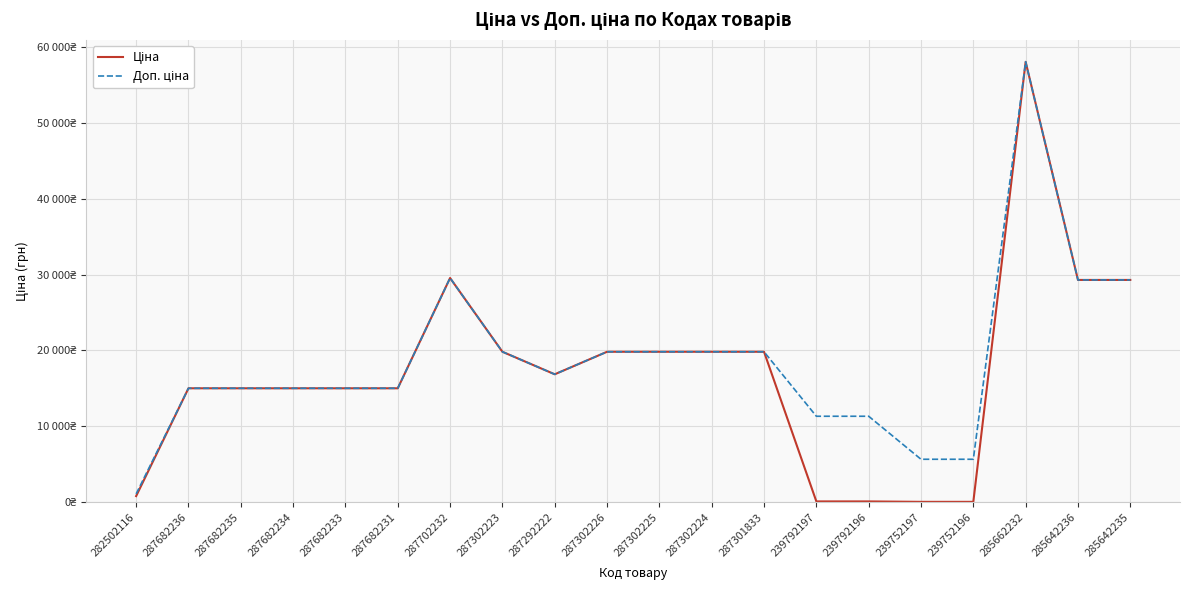

What is the sum of all Ціна values?

338443.3